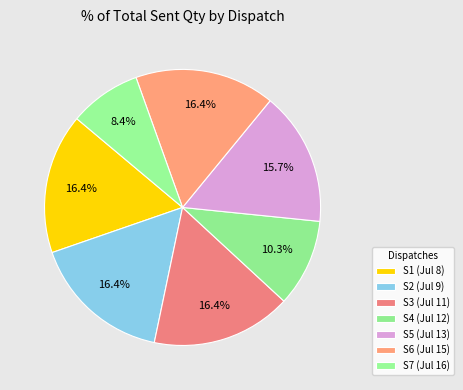

How many slices are in this pie chart?

7